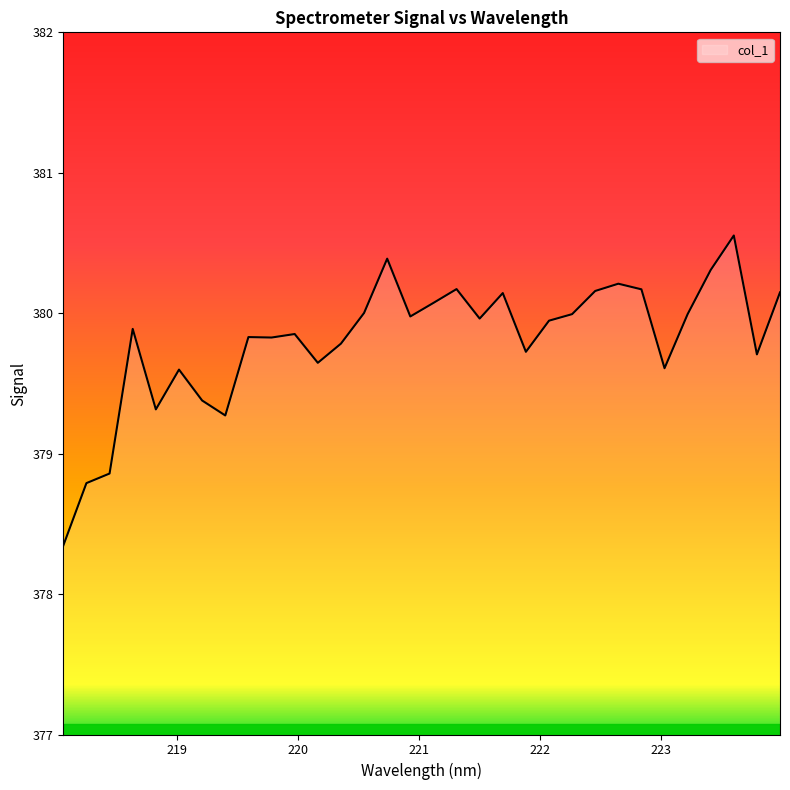

What is the minimum value shown in the chart?

378.3